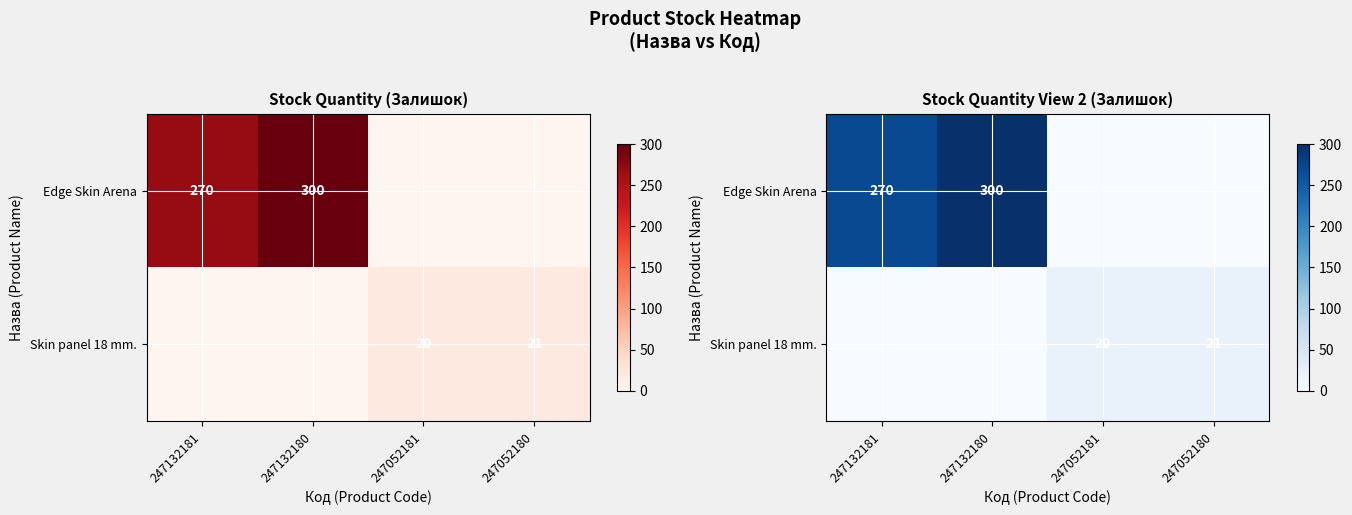

What is the approximate value of Edge Skin Arena at 247132181, to the nearest 5?

270